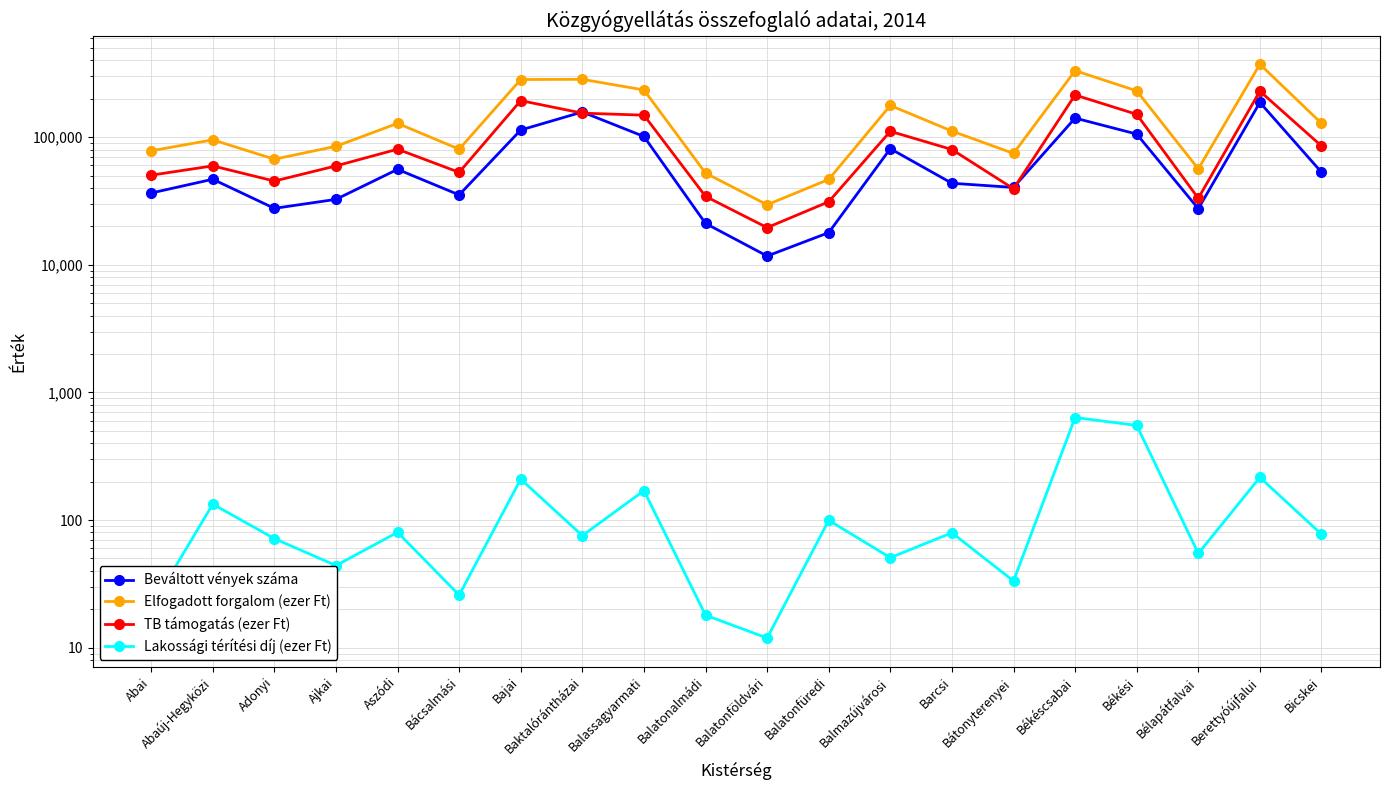

What is the sum of all Beváltott vények száma values?

1337782.0